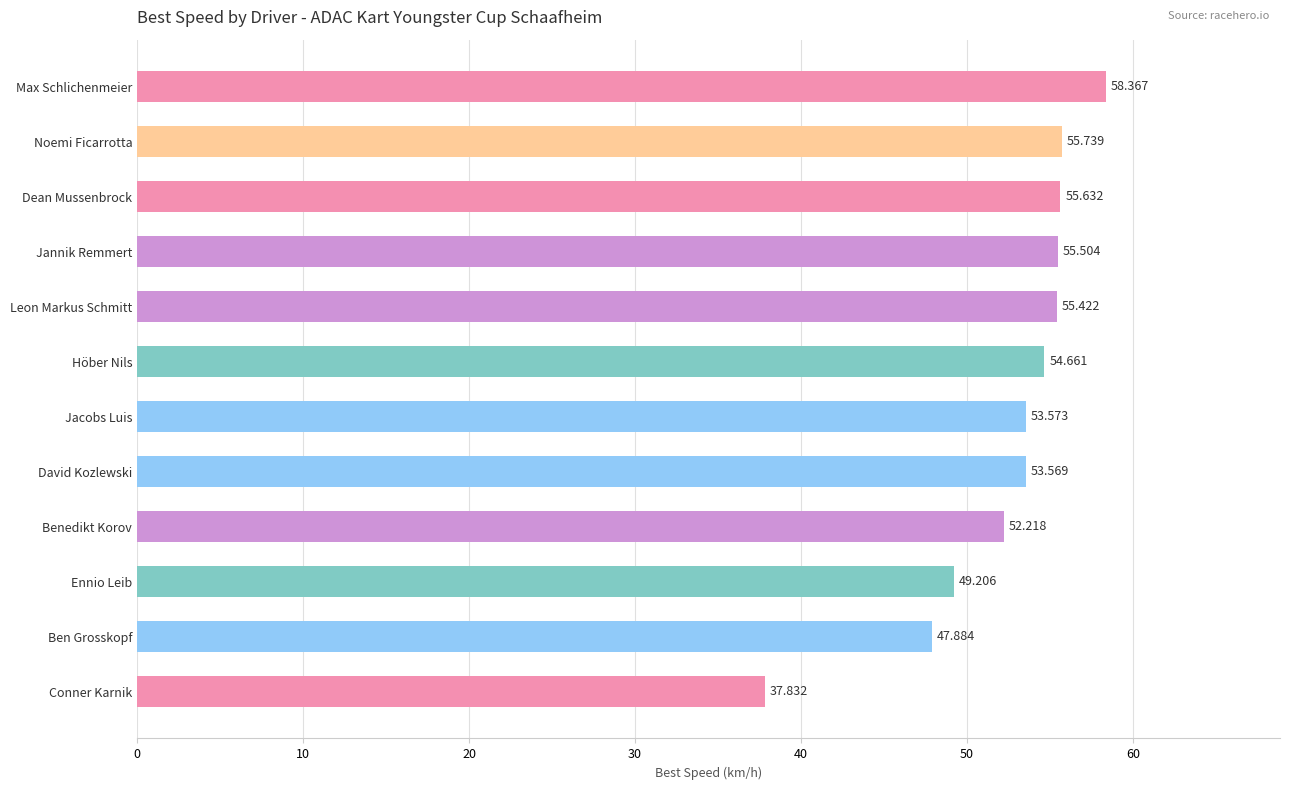

Between Max Schlichenmeier and Ben Grosskopf, which is larger?

Max Schlichenmeier